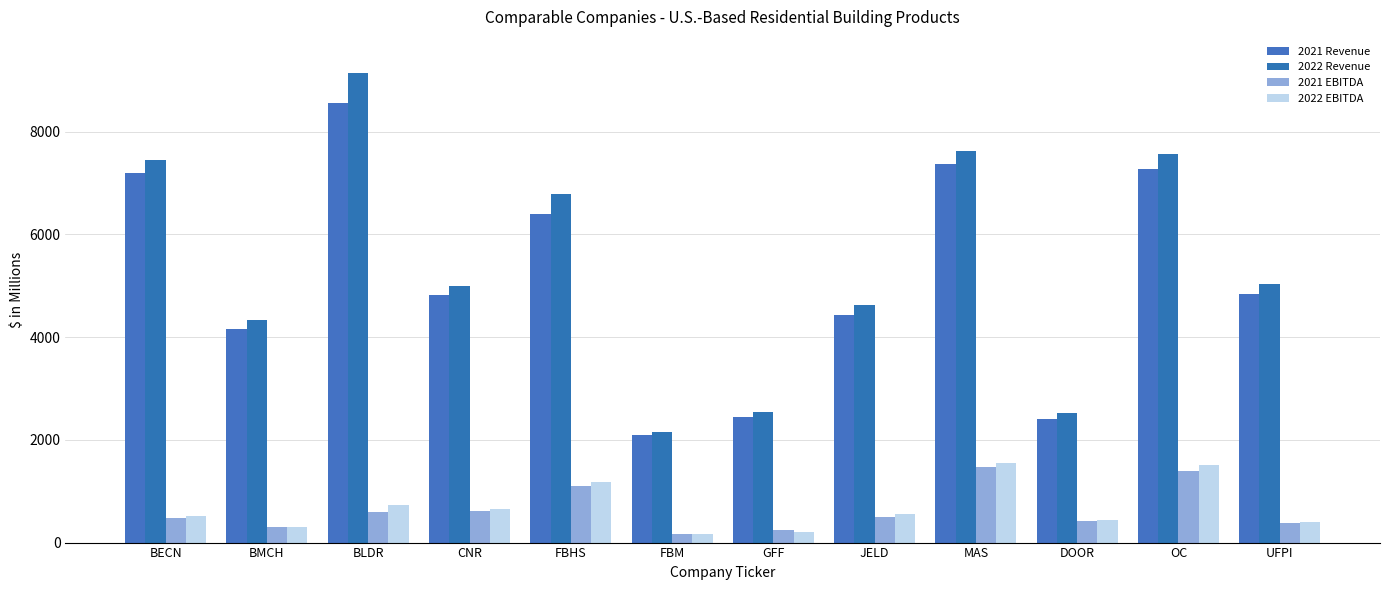

At which label does 2022 EBITDA first exceed 559?

BLDR